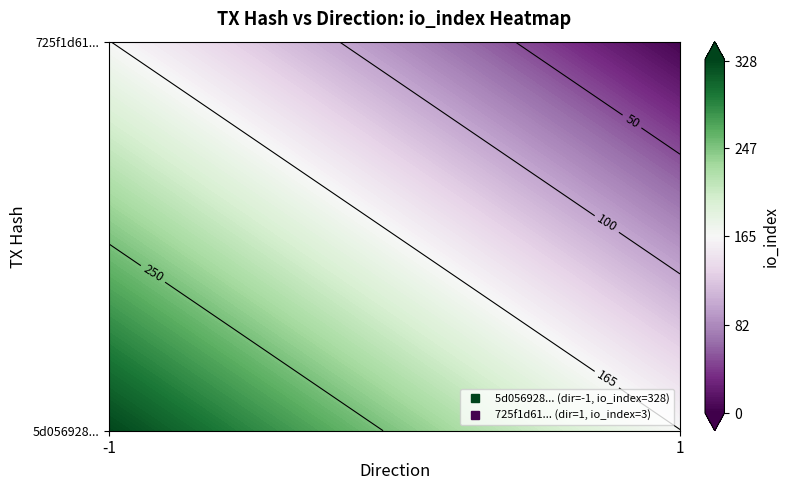

What is the approximate value of 725f1d6125af388f6736360e70662a4363c7911 at io_index?

3